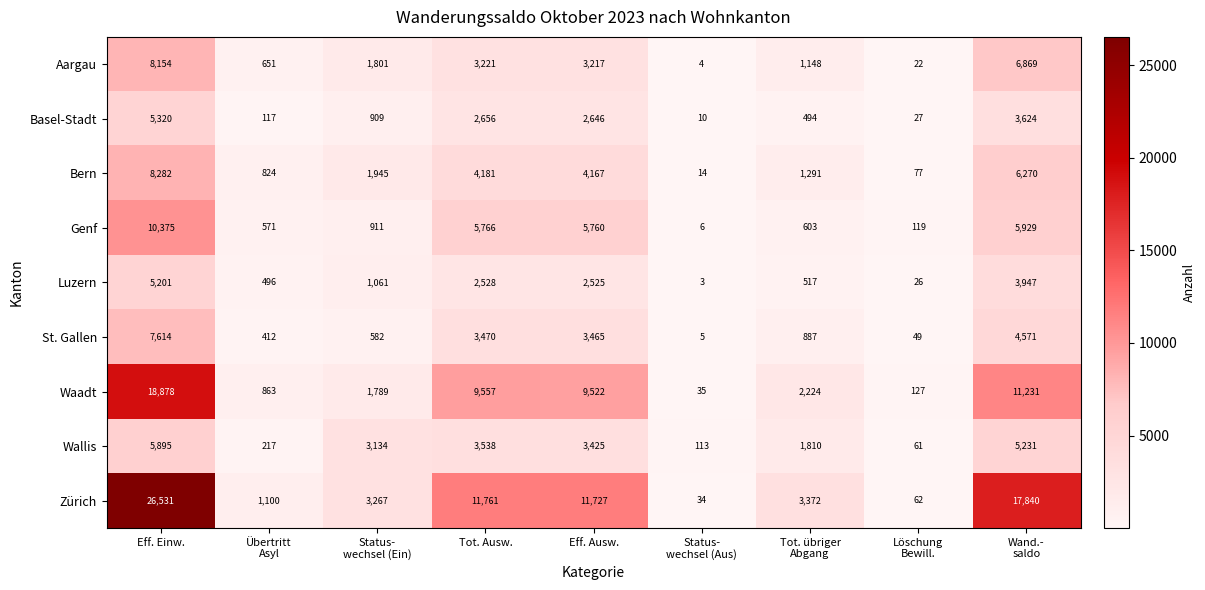

Which series has the widest spread of values?

Zürich